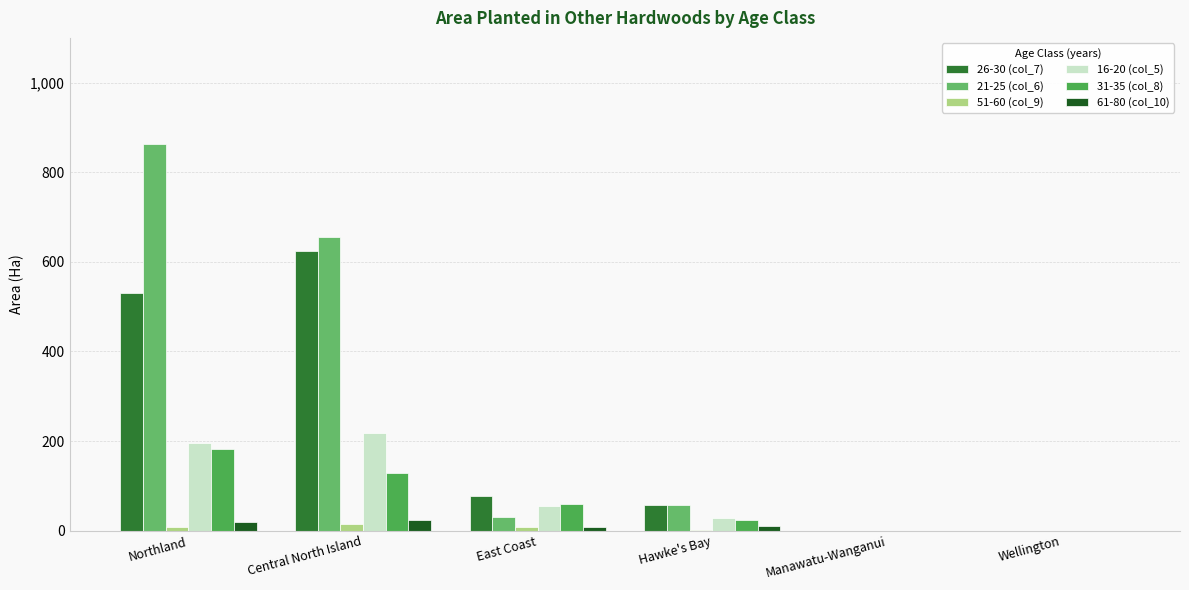

Where does the 31-35 (col_8) series first go above 59?

Northland